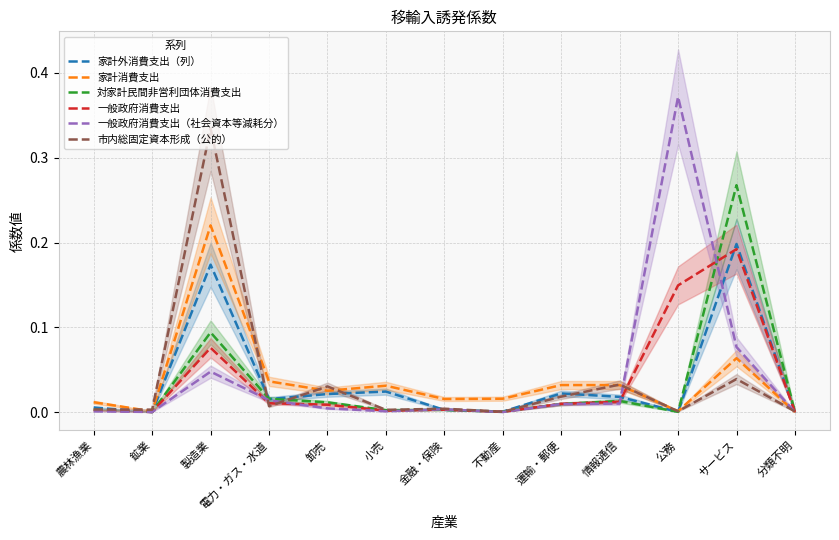

What position from the right is 運輸・郵便?

5